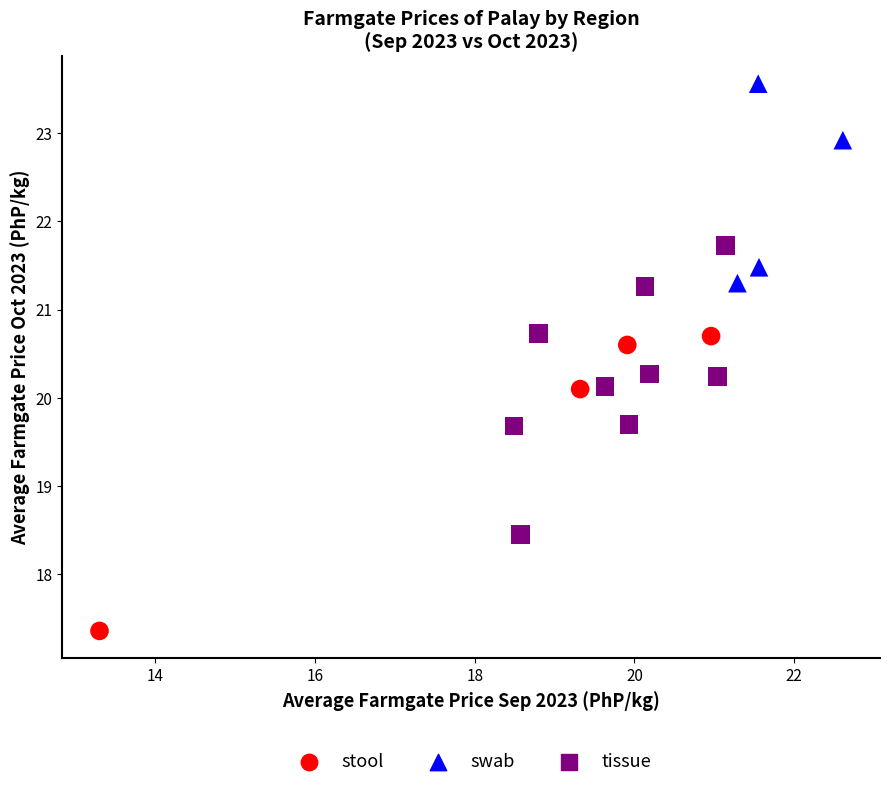

Which series reaches the maximum Y coordinate?

swab